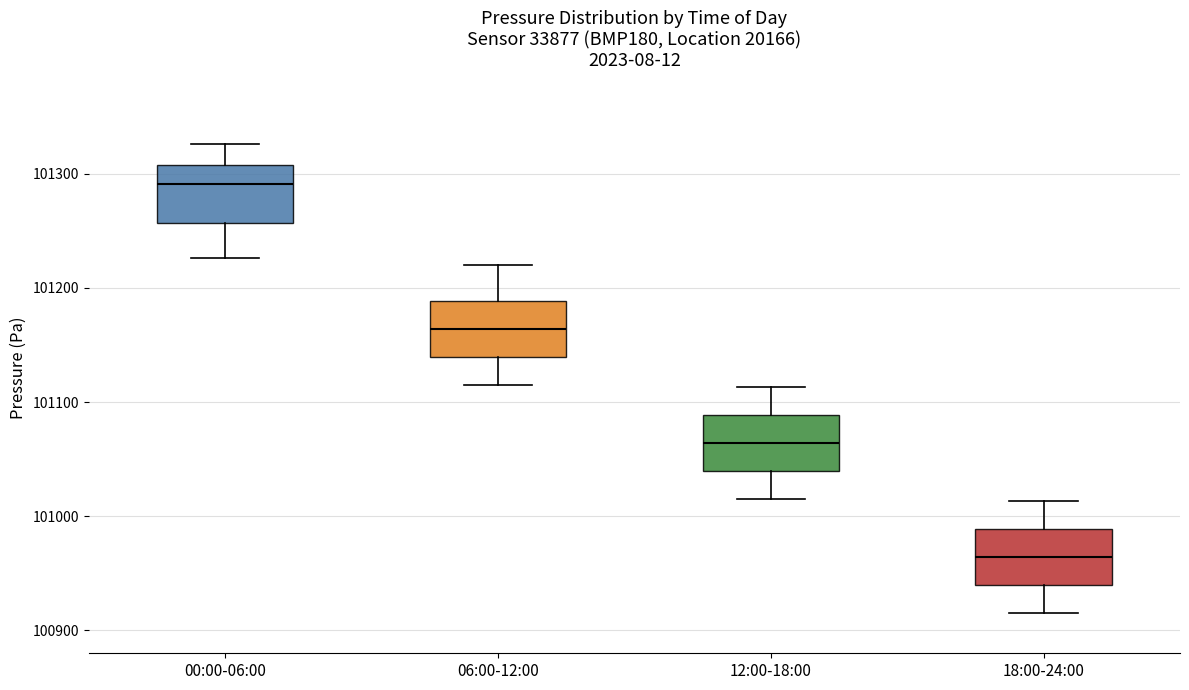

Which box has the lowest median line?

18:00-24:00